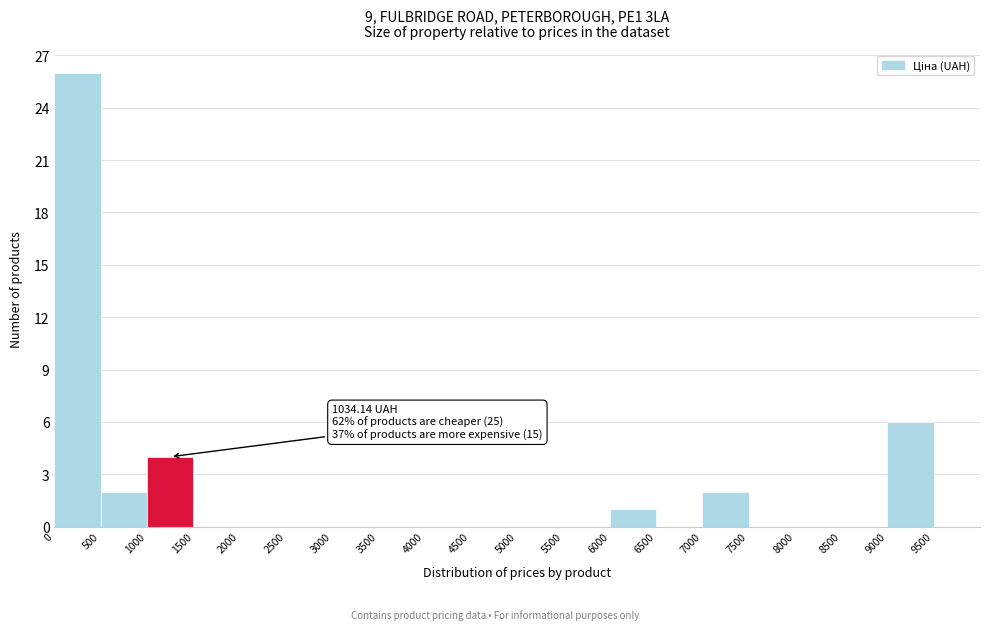

Over which range of the x-axis is the bar tallest?

0 to 500